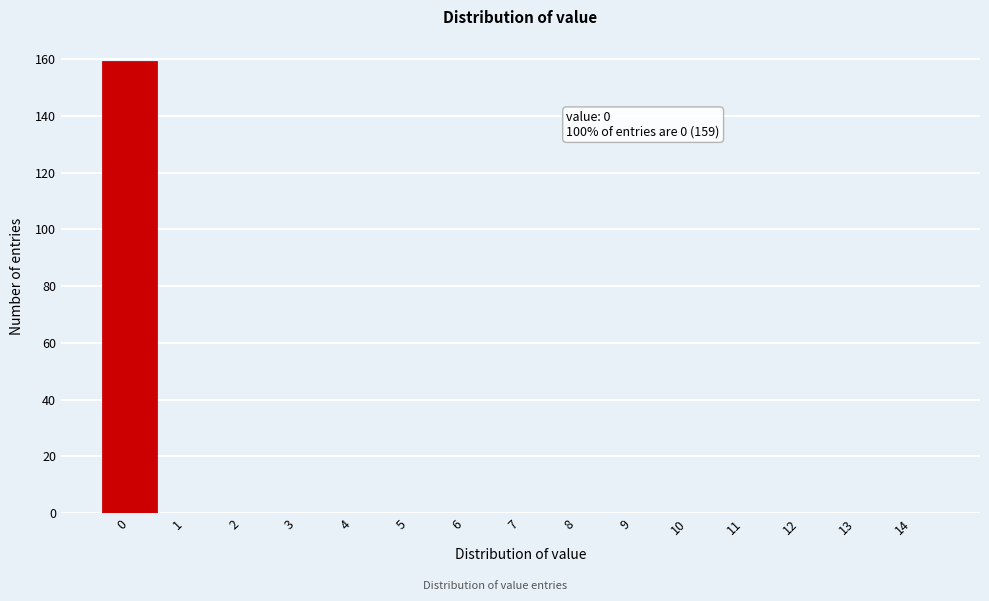

Reading right to left, extract all data points from this chart.

14=0	13=0	12=0	11=0	10=0	9=0	8=0	7=0	6=0	5=0	4=0	3=0	2=0	1=0	0=159